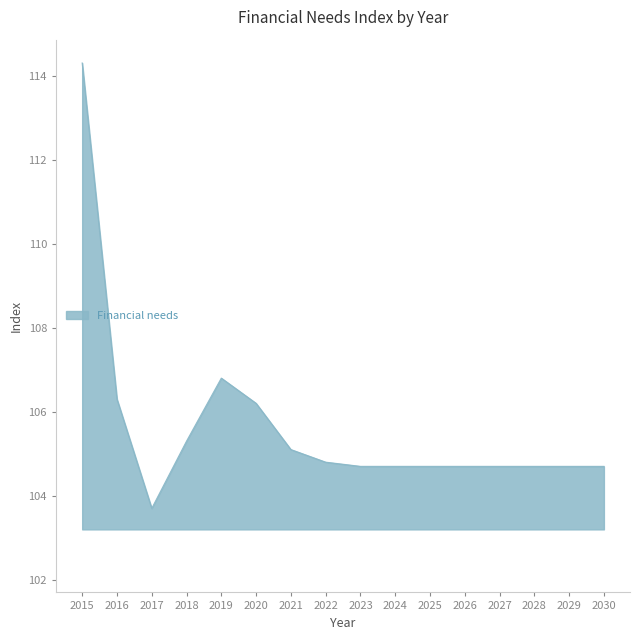

What value does the data have at 2017?

103.7